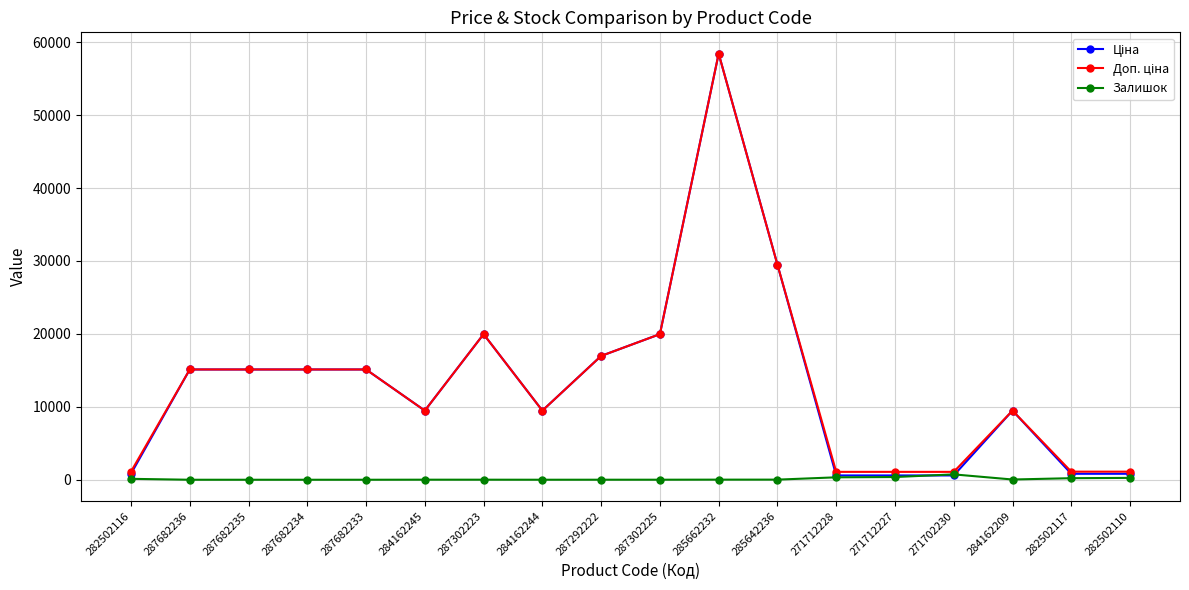

Is this an area chart (filled region under the line)?

No